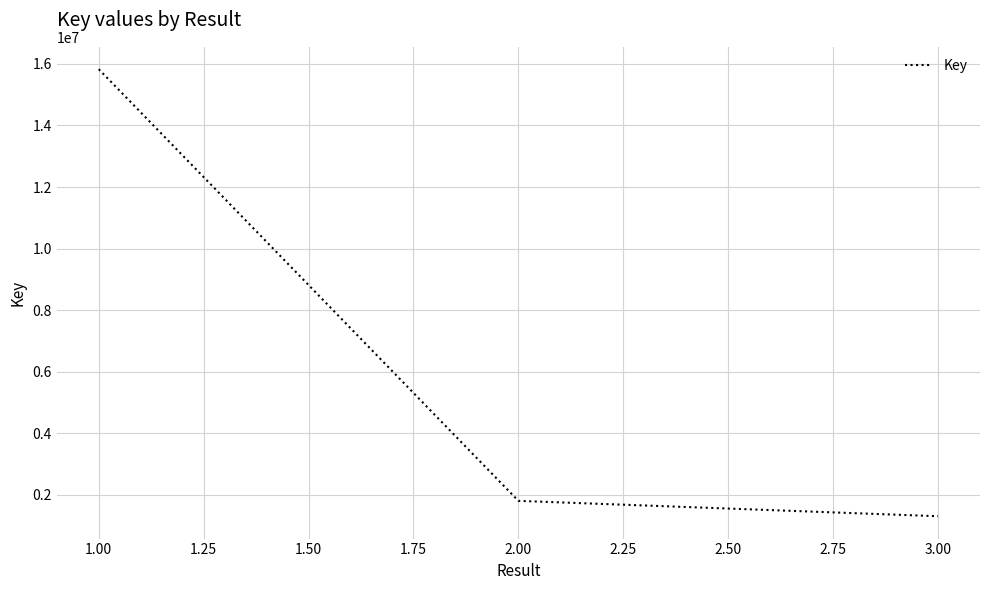

Between 2.00 and 3.00, which is larger?

2.00